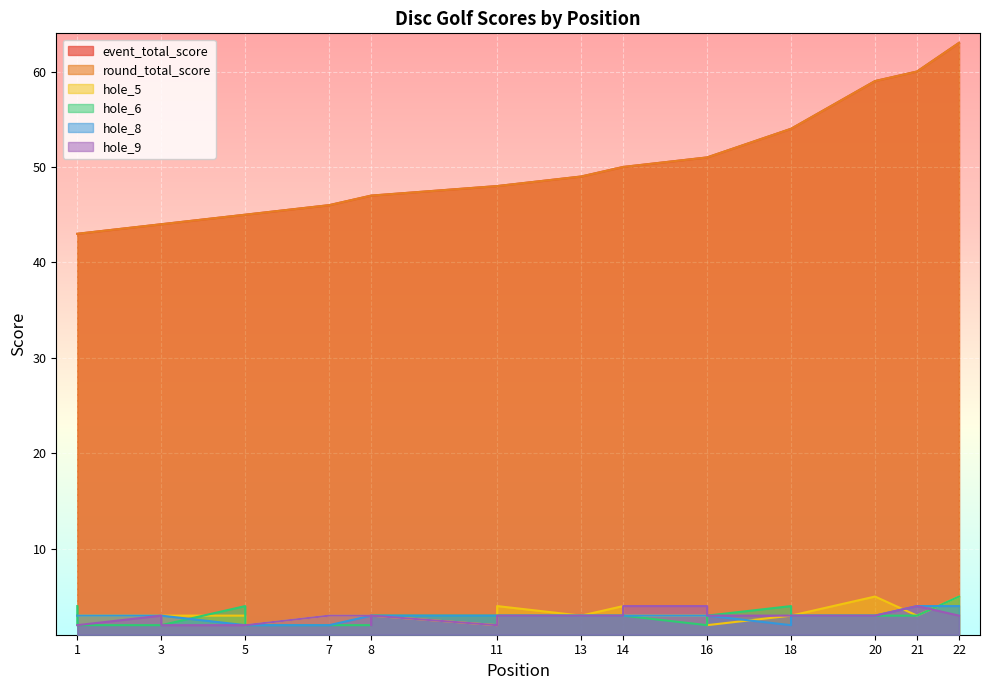

Where is hole_9 nearest to the value 3?

3